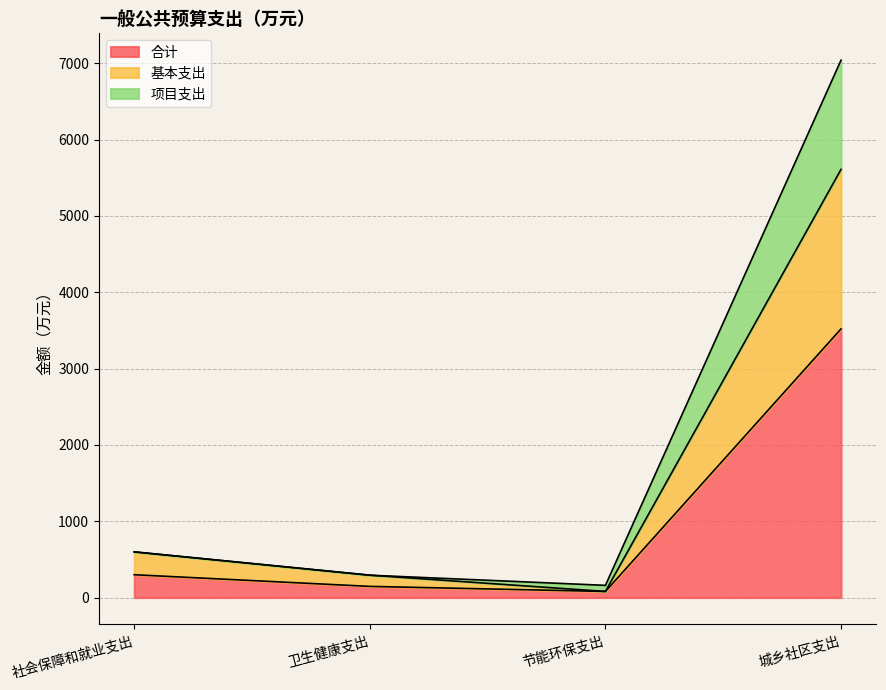

Reading left to right, transcribe all the data shown in this chart.

合计: 299.2	146.5	80.0	3520.8
基本支出: 598.5	292.9	80.0	5610.7
项目支出: 598.5	292.9	160.0	7041.5